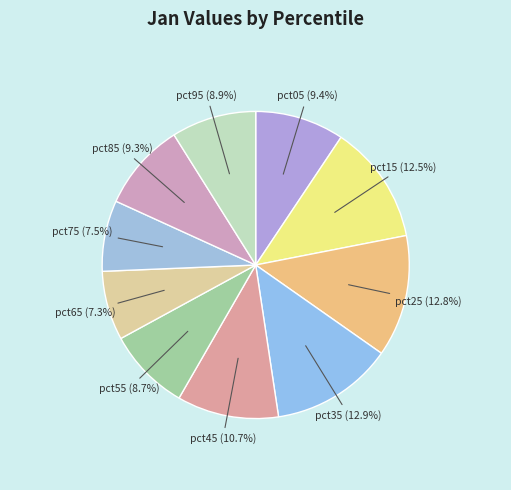

Does pct65 account for over 50% of the chart?

No